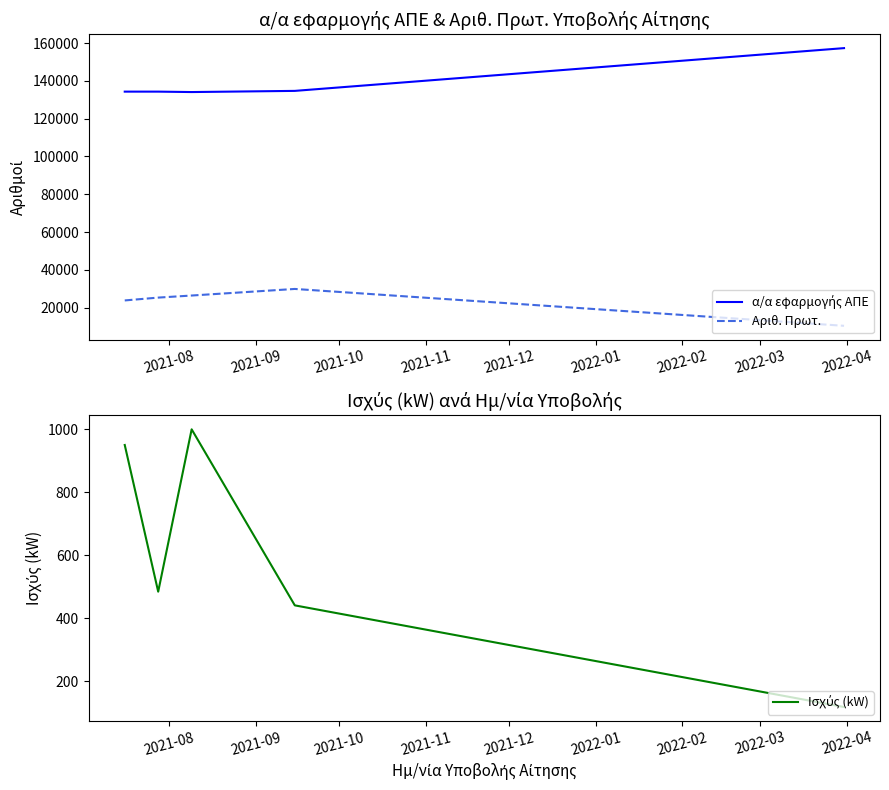

What is the minimum value for Αριθ. Πρωτ.?

10342